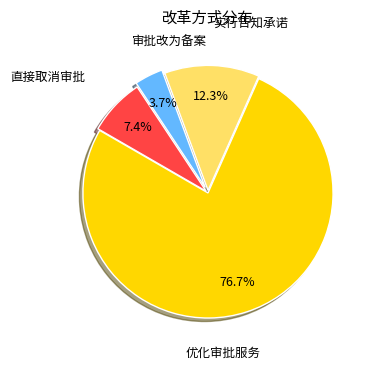

Count the number of slices in the pie.

4